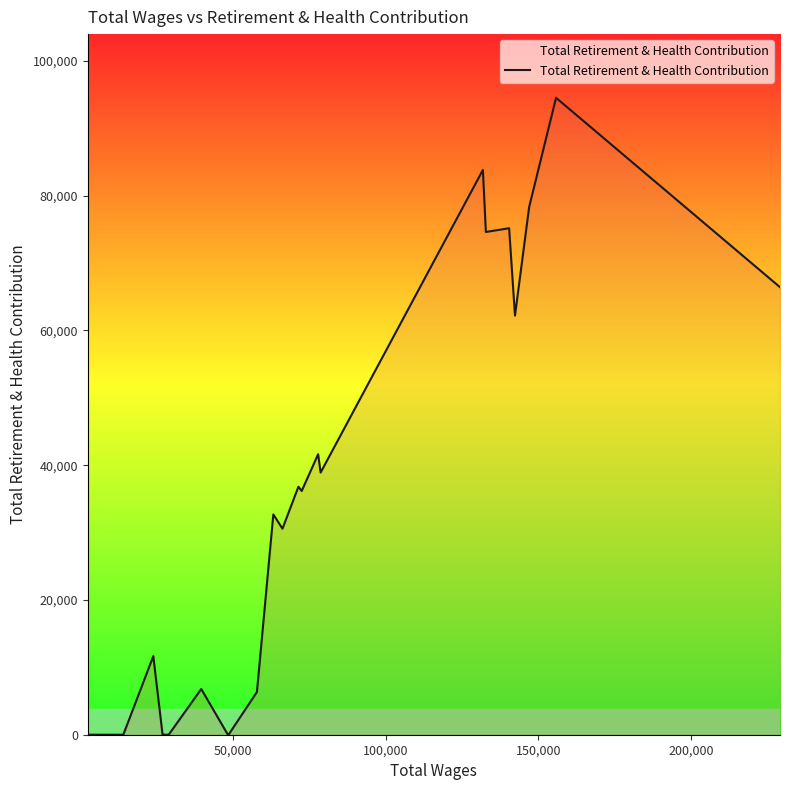

Does the chart have visible grid lines?

No